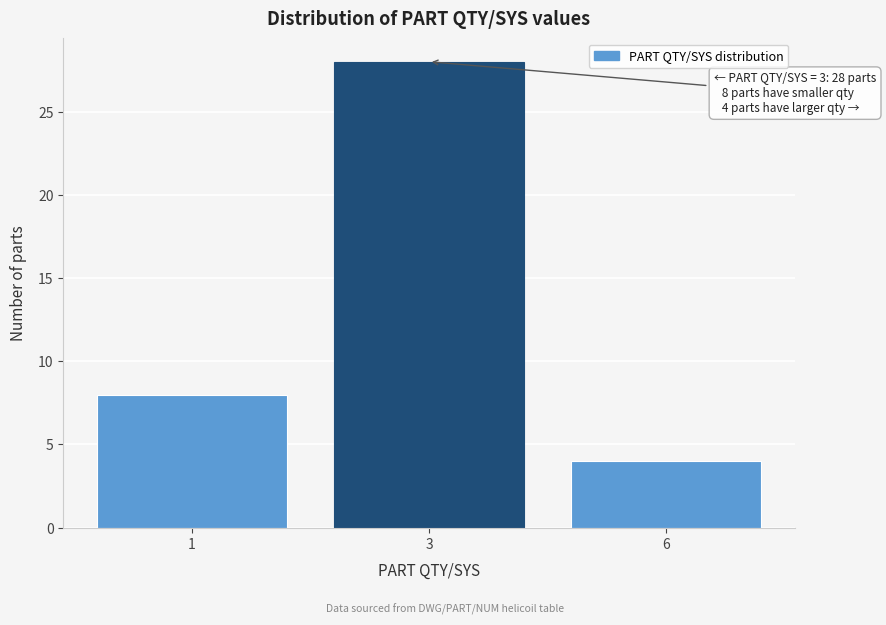

Reading left to right, what are all the values shown in this chart?

1=8	3=28	6=4